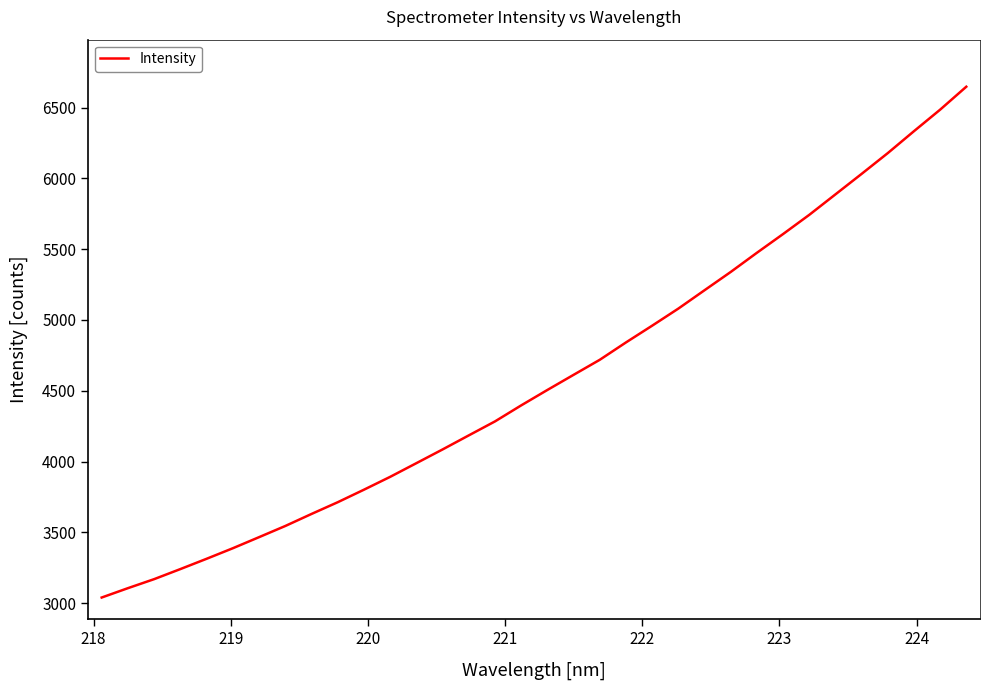

What is the smallest value displayed?

3039.3